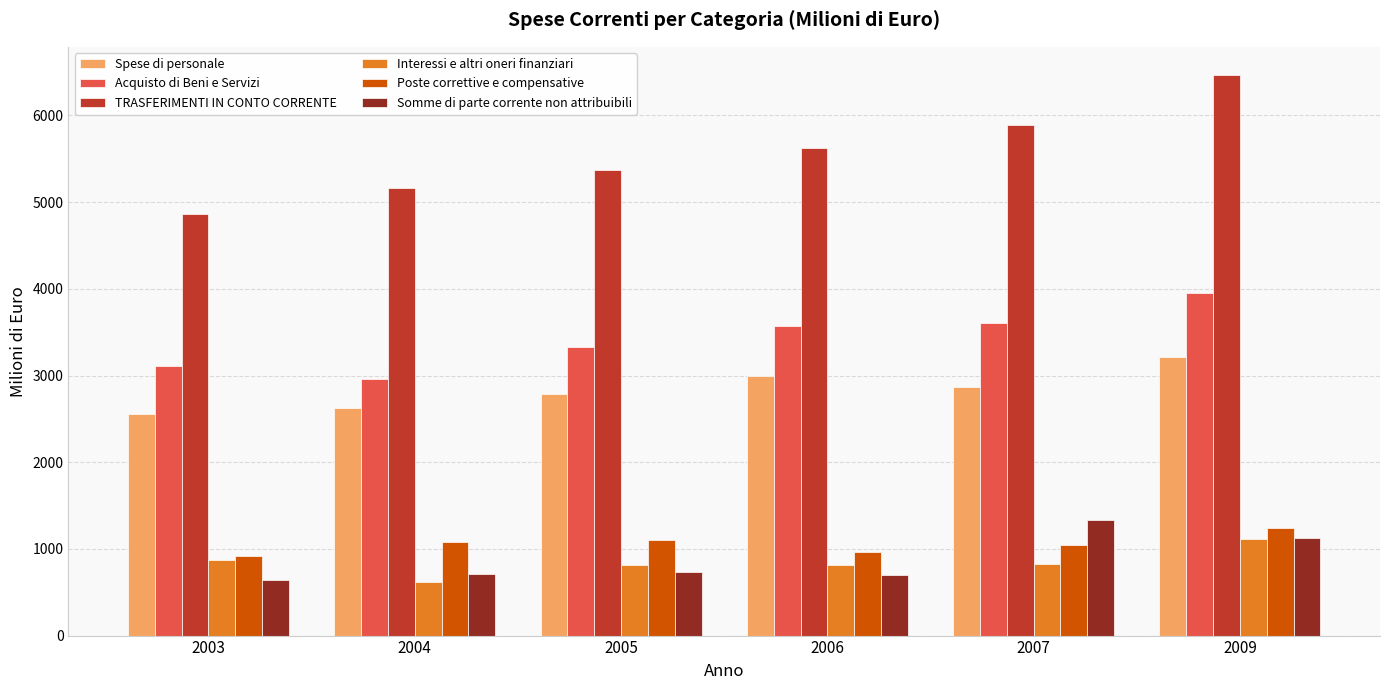

How many data points in Poste correttive e compensative are less than 1082?

3